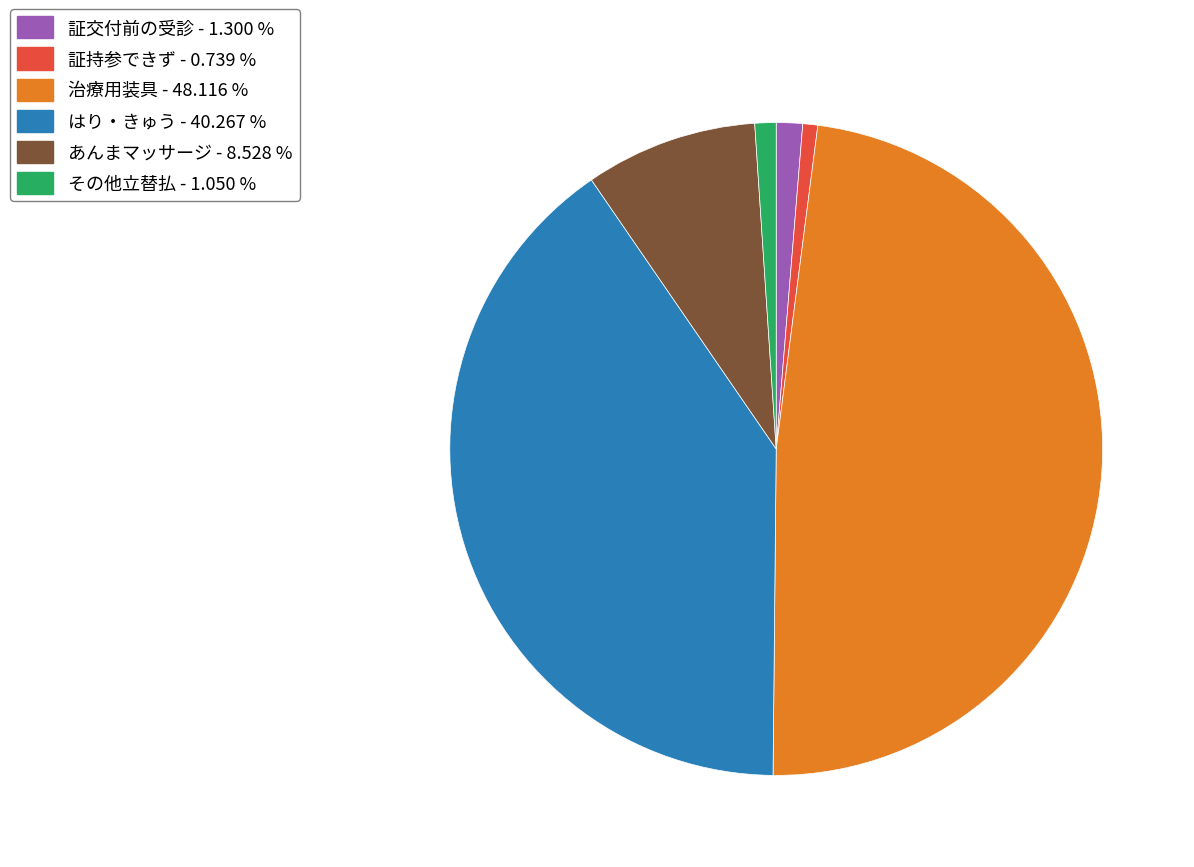

Which has a higher value, はり・きゅう or あんまマッサージ?

はり・きゅう